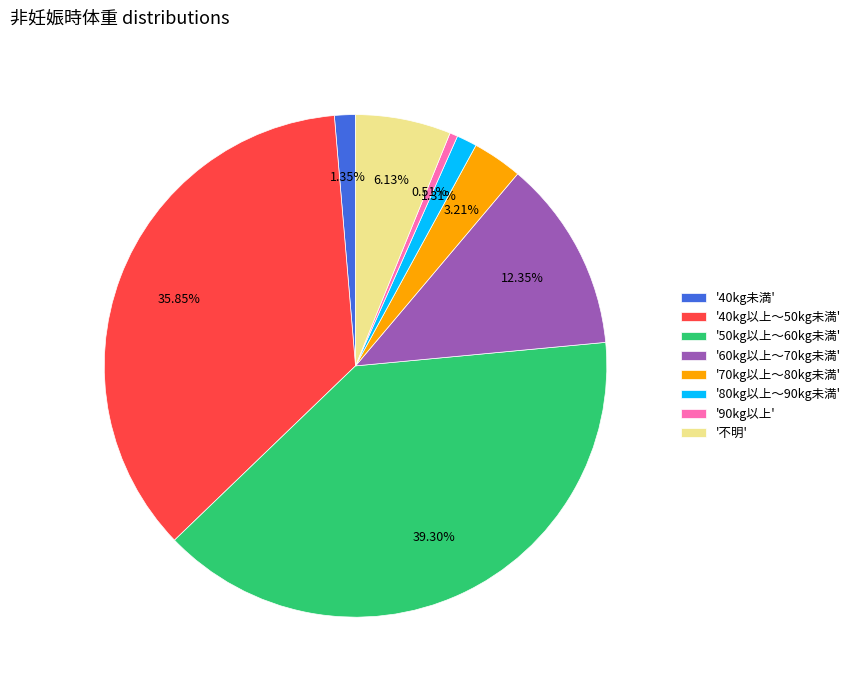

What is the largest slice in the pie chart?

'50kg以上～60kg未満'